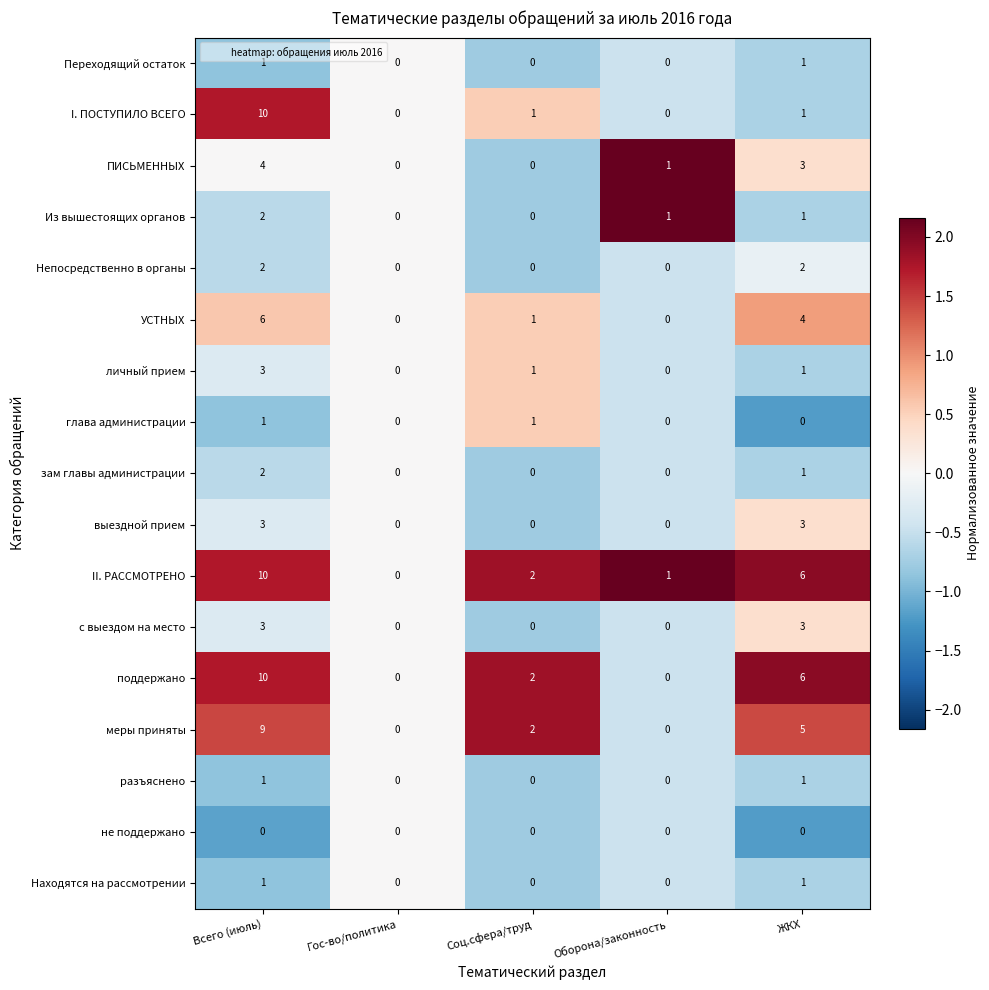

At which label is поддержано closest to 5?

ЖКХ